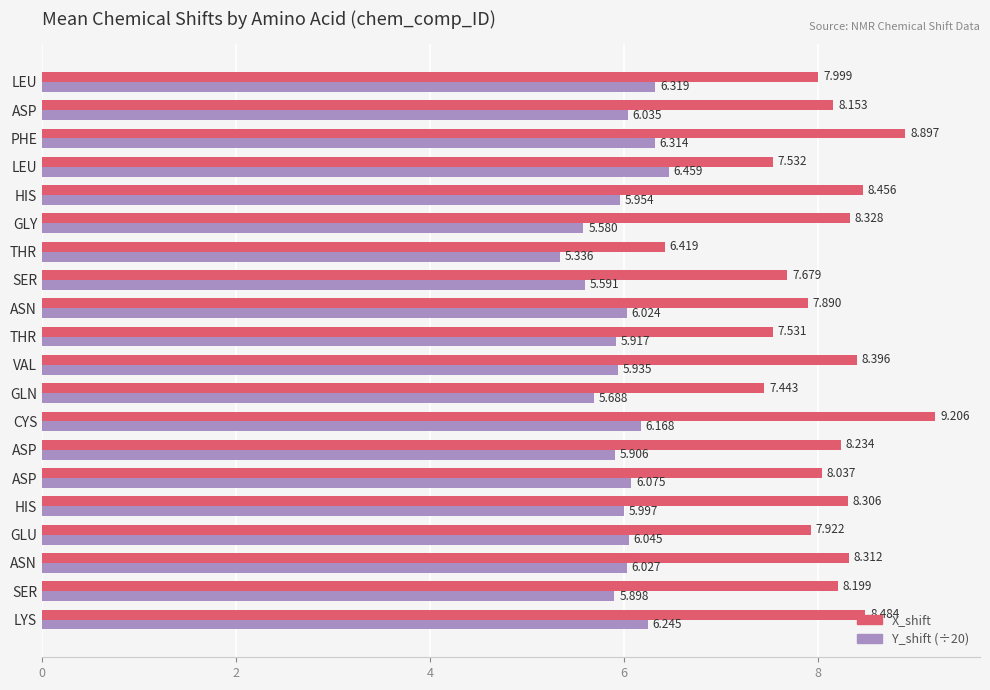

Rank the series by their average value, from highest to lowest.

X_shift, Y_shift (÷20)